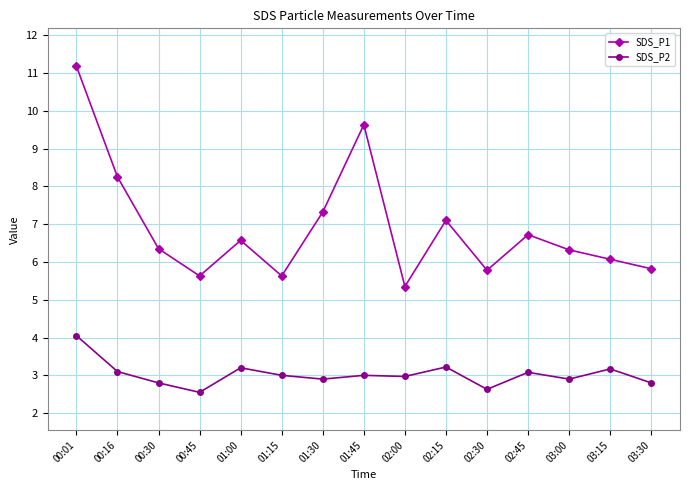

What is the difference between the second highest and second lowest values in the SDS_P2 series?

0.6